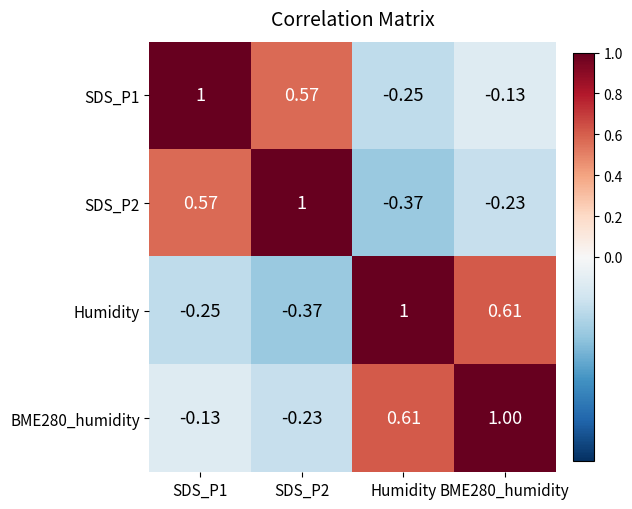

Is the value of SDS_P1 at BME280_humidity greater than the value of SDS_P2 at Humidity?

Yes